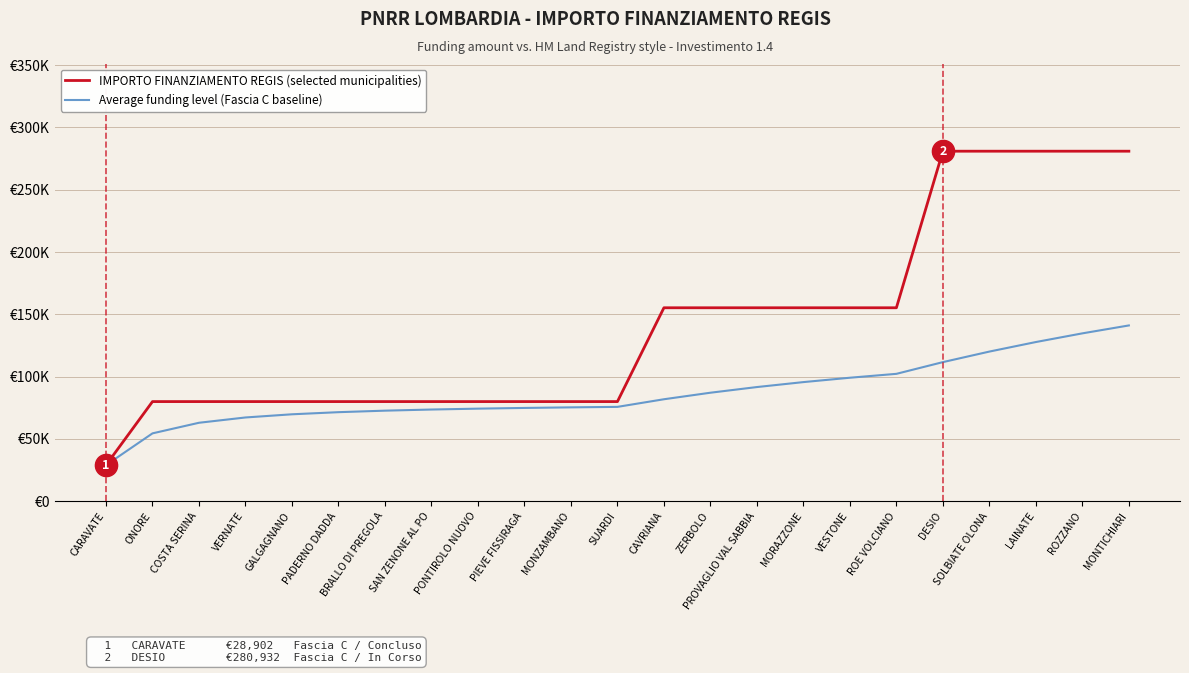

True or false: Average funding level (Fascia C baseline) has a value of 153155.3 at ZERBOLO.

False